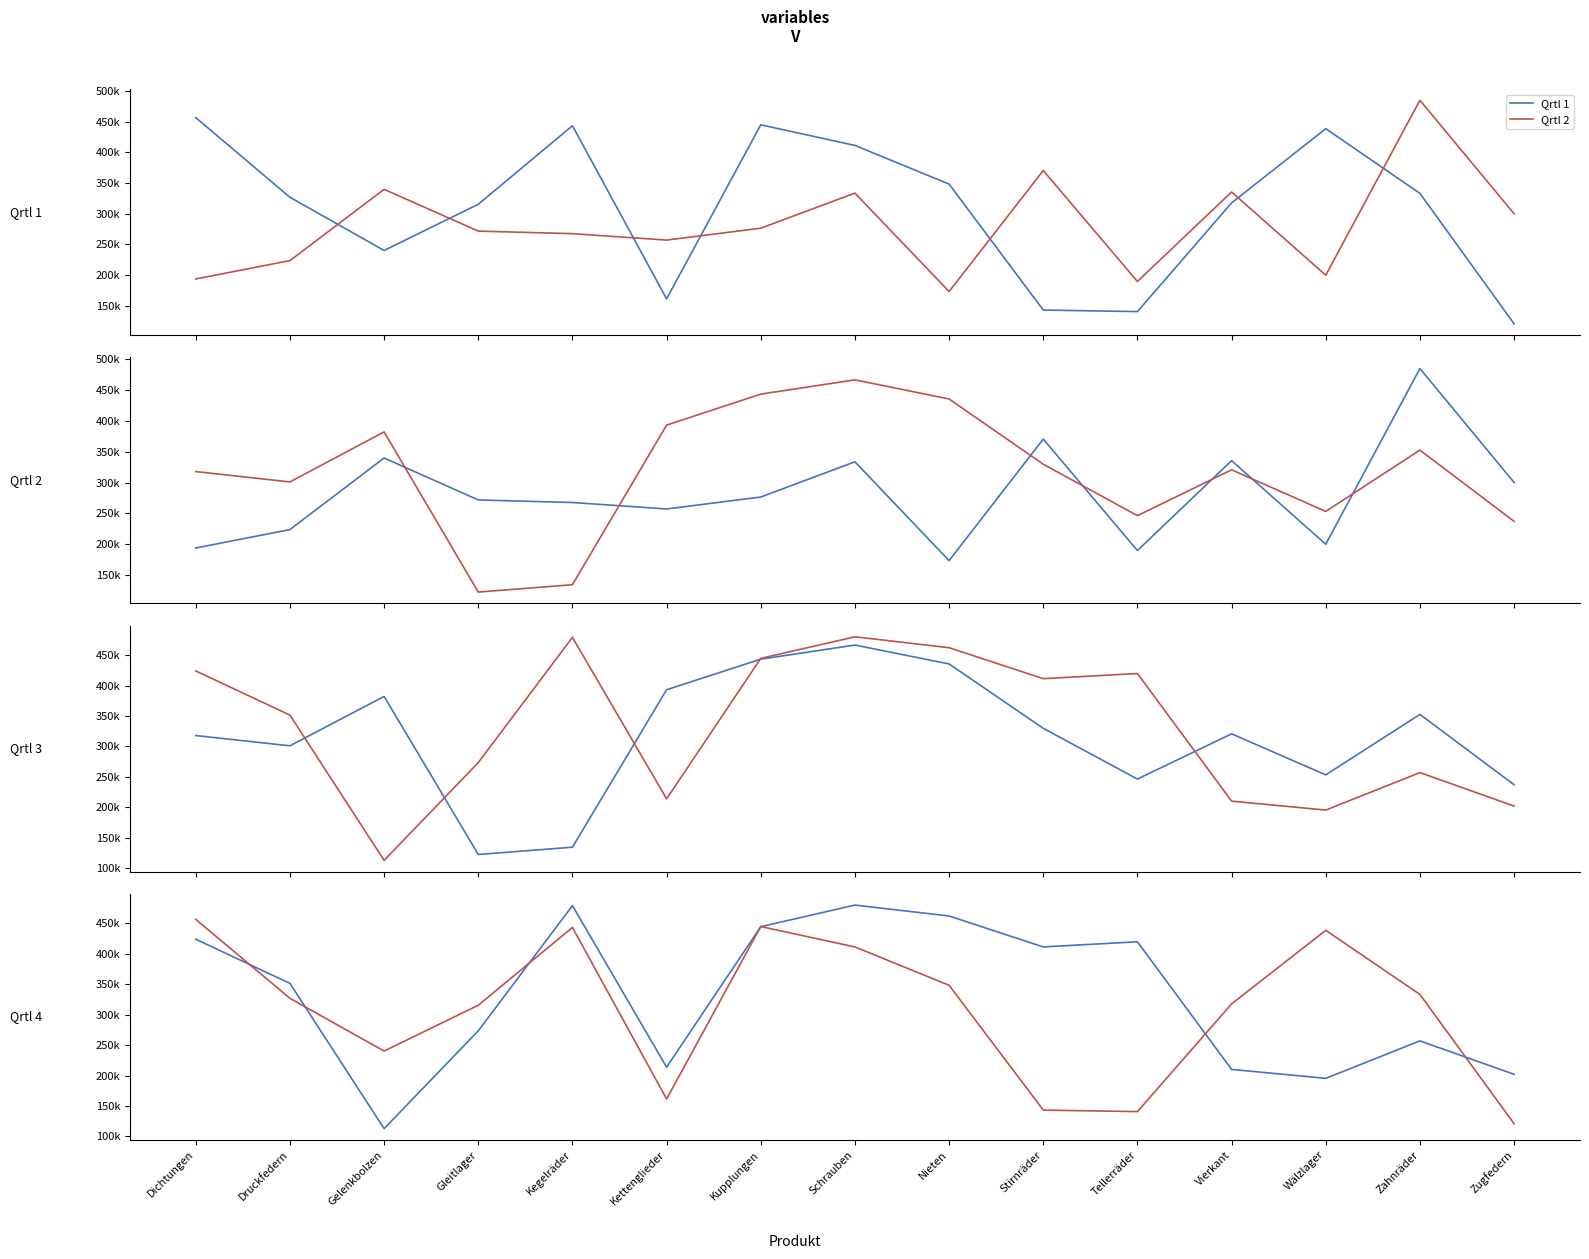

What is the sum of the Qrtl 2 values at Kegelräder and Gleitlager?

539337